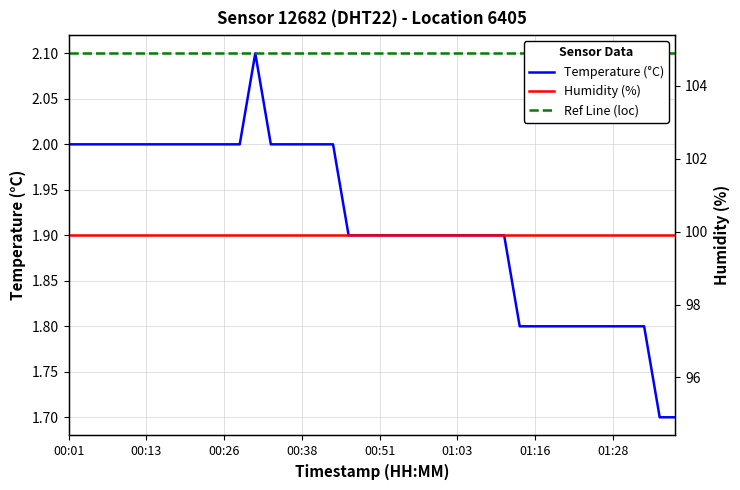

Rank the series at 11 from lowest to highest value.

Temperature (°C), Ref Line (loc), Humidity (%)